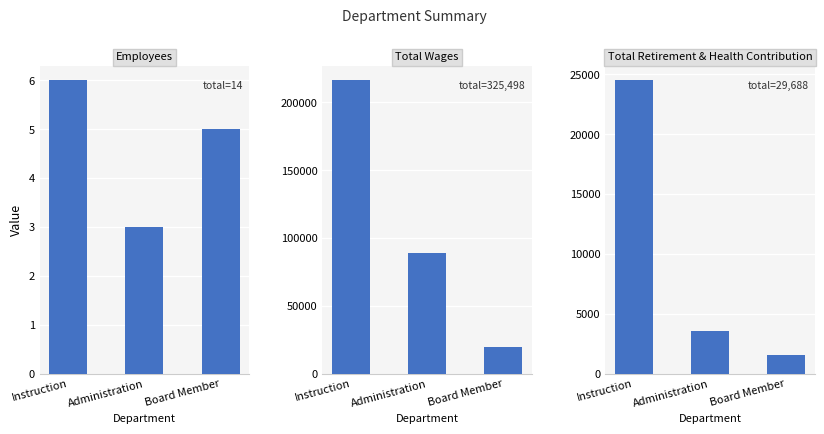

Reading right to left, extract all data points from this chart.

Employees: Board Member=5	Administration=3	Instruction=6
Total Wages: Board Member=19859	Administration=89403	Instruction=216236
Total Retirement & Health Contribution: Board Member=1589	Administration=3600	Instruction=24499